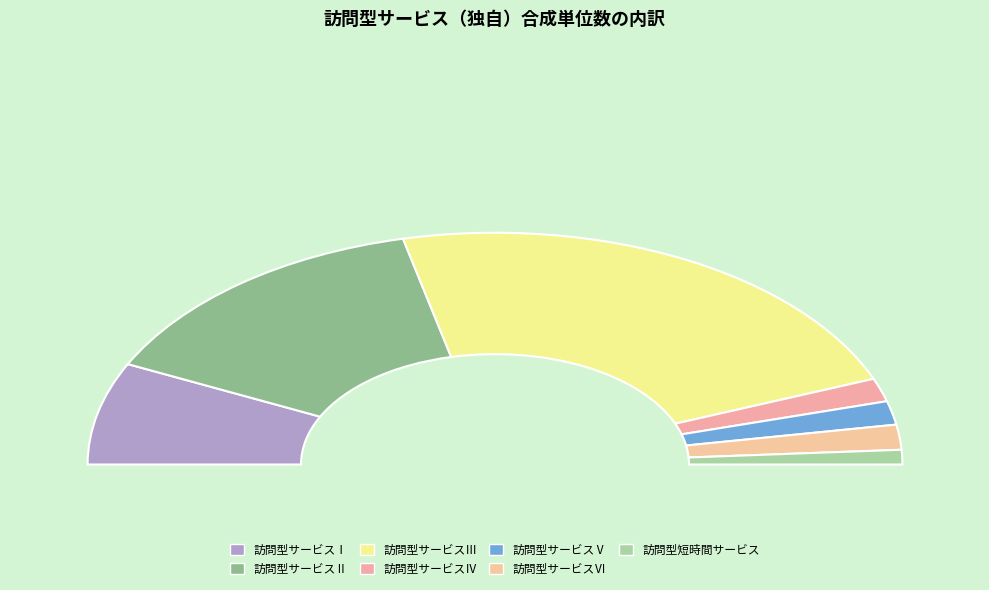

Which slice is the smallest?

訪問型短時間サービス